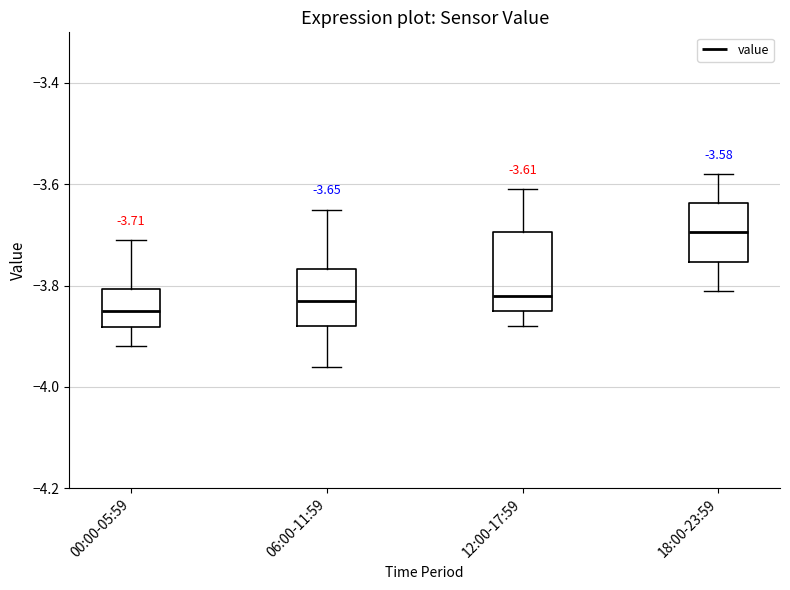

Which box's median line is the lowest?

00:00-05:59